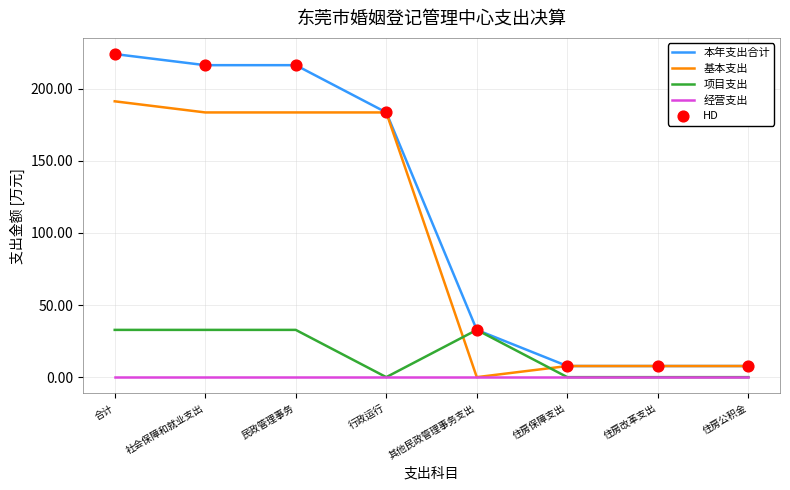

What is the difference between the highest and lowest values at 行政运行?

183.5